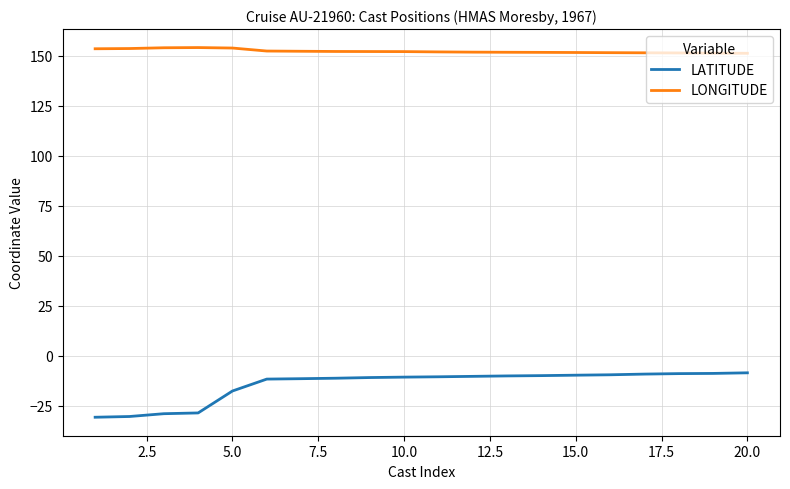

What are all the series names shown in the legend?

LATITUDE, LONGITUDE